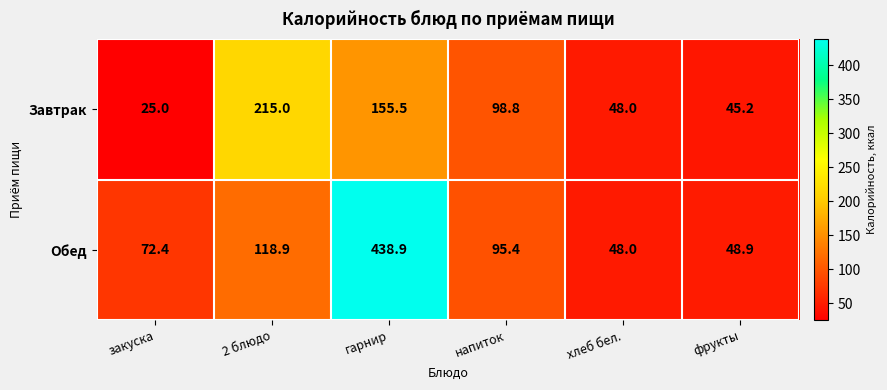

List the series in order of their peak value, lowest first.

Завтрак, Обед